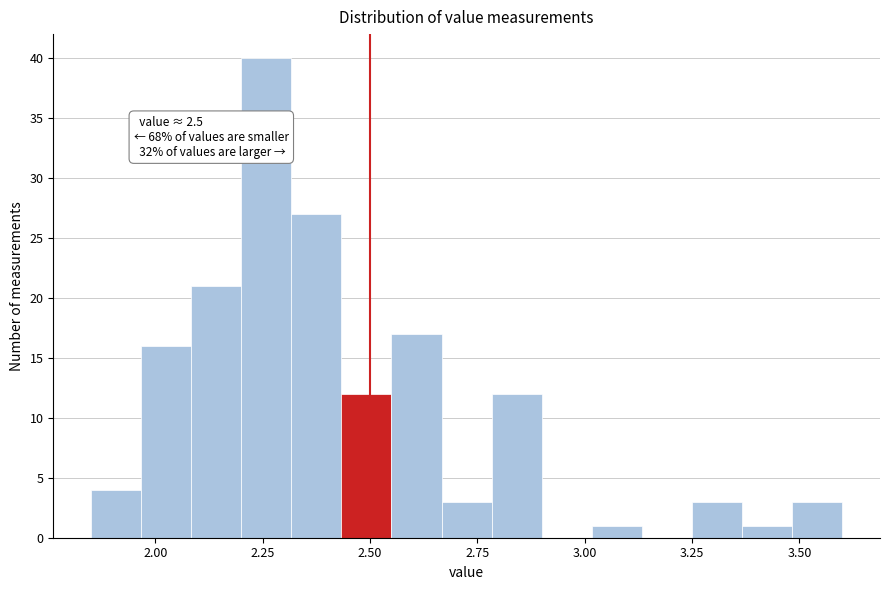

Around what value on the x-axis is the tallest bar? Give the approximate position of its centre, as read against the axis.

2.25